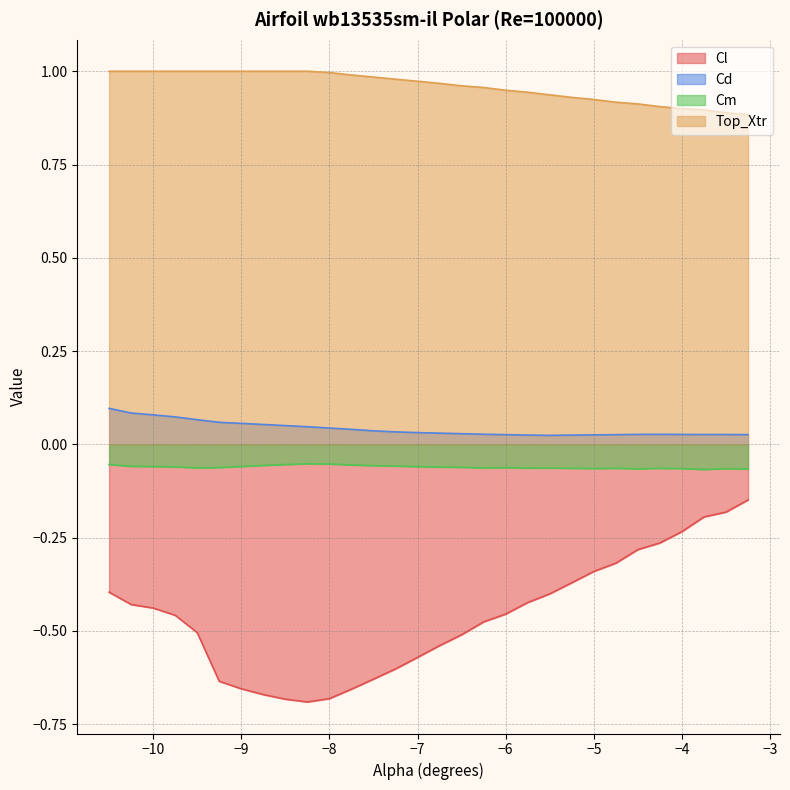

What is the label of the 19th point from the left?

-6.0